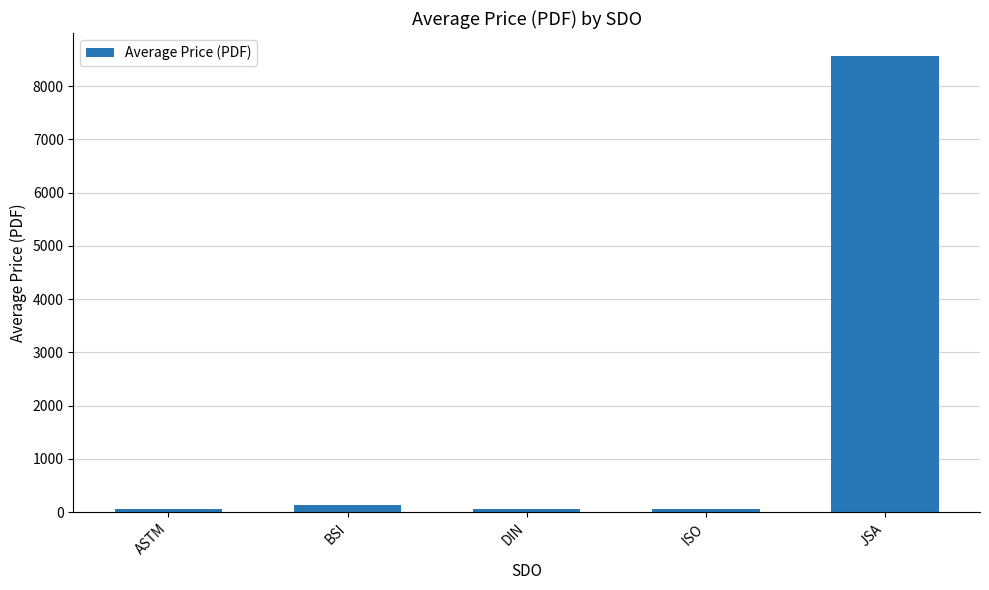

What is the change in value from BSI to JSA?

+8441.0